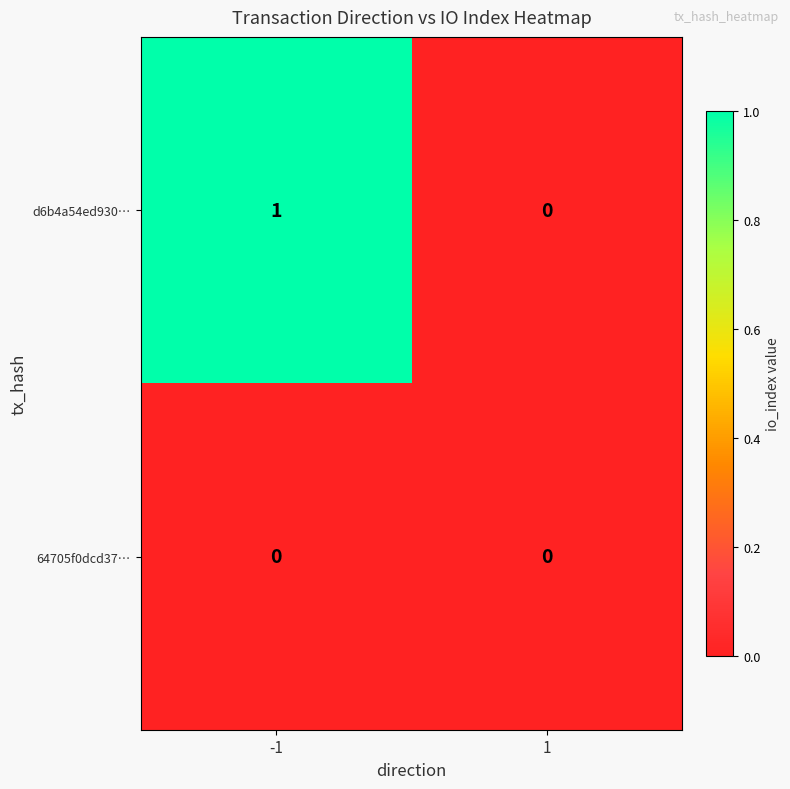

Reading left to right, list all the values displayed in this chart.

d6b4a54ed930…: -1=1	1=0
64705f0dcd37…: -1=0	1=0